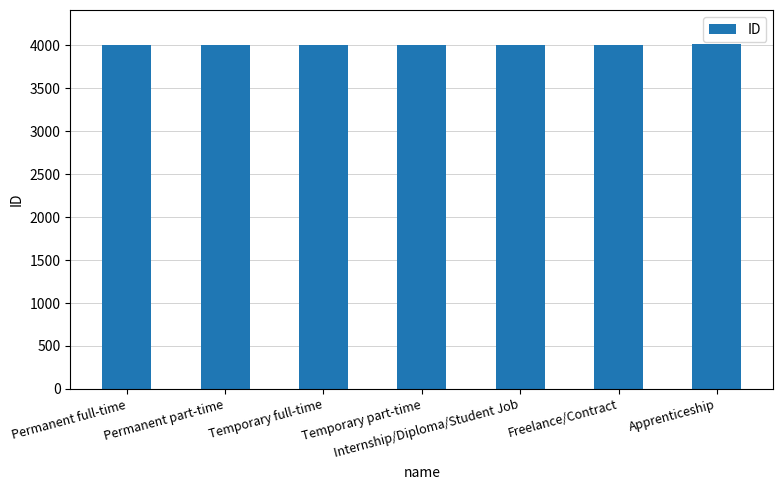

What position from the right is Permanent part-time?

6